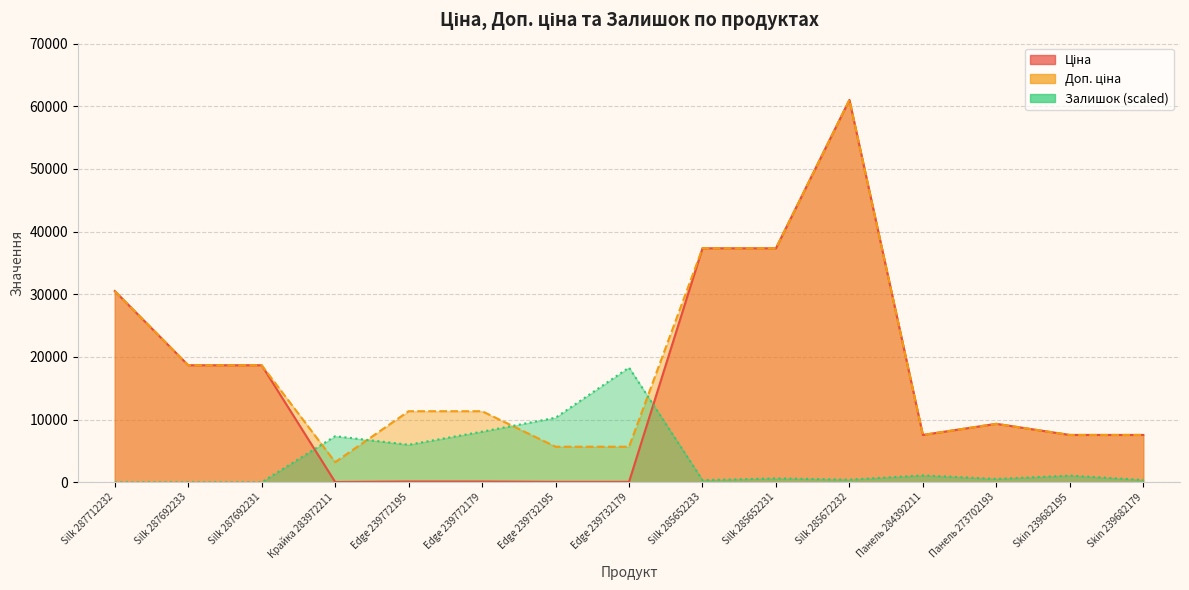

Reading left to right, list all the values displayed in this chart.

Ціна: Silk 287712232=30512.3	Silk 287692233=18671.5	Silk 287692231=18671.5	Крайка 283972211=32.0	Edge 239772195=113.3	Edge 239772179=113.3	Edge 239732195=56.7	Edge 239732179=56.7	Silk 285652233=37343.0	Silk 285652231=37343.0	Silk 285672232=61024.7	Панель 284392211=7545.9	Панель 273702193=9321.4	Skin 239682195=7545.9	Skin 239682179=7545.9
Доп. ціна: Silk 287712232=30512.3	Silk 287692233=18671.5	Silk 287692231=18671.5	Крайка 283972211=3205.0	Edge 239772195=11334.0	Edge 239772179=11334.0	Edge 239732195=5667.0	Edge 239732179=5667.0	Silk 285652233=37343.0	Silk 285652231=37343.0	Silk 285672232=61024.7	Панель 284392211=7545.9	Панель 273702193=9321.4	Skin 239682195=7545.9	Skin 239682179=7545.9
Залишок: Silk 287712232=0.0	Silk 287692233=0.0	Silk 287692231=0.0	Крайка 283972211=7345.2	Edge 239772195=5981.9	Edge 239772179=8068.6	Edge 239732195=10294.4	Edge 239732179=18307.4	Silk 285652233=333.9	Silk 285652231=612.1	Silk 285672232=417.3	Панель 284392211=1085.1	Панель 273702193=528.6	Skin 239682195=1057.3	Skin 239682179=361.7